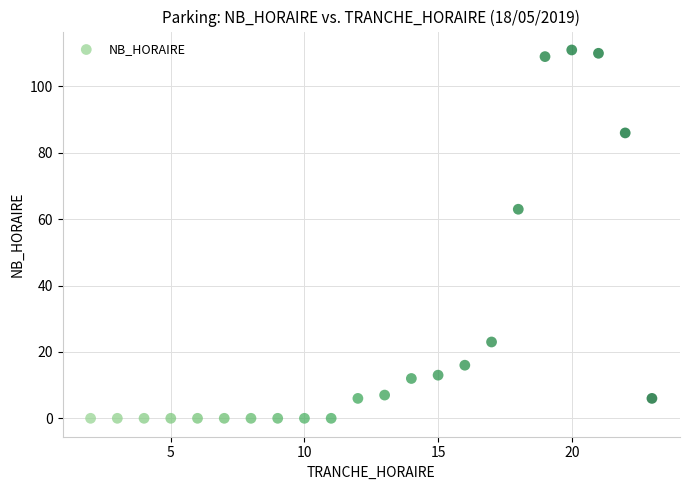

What Y value in the scatter plot is closest to 55?

63